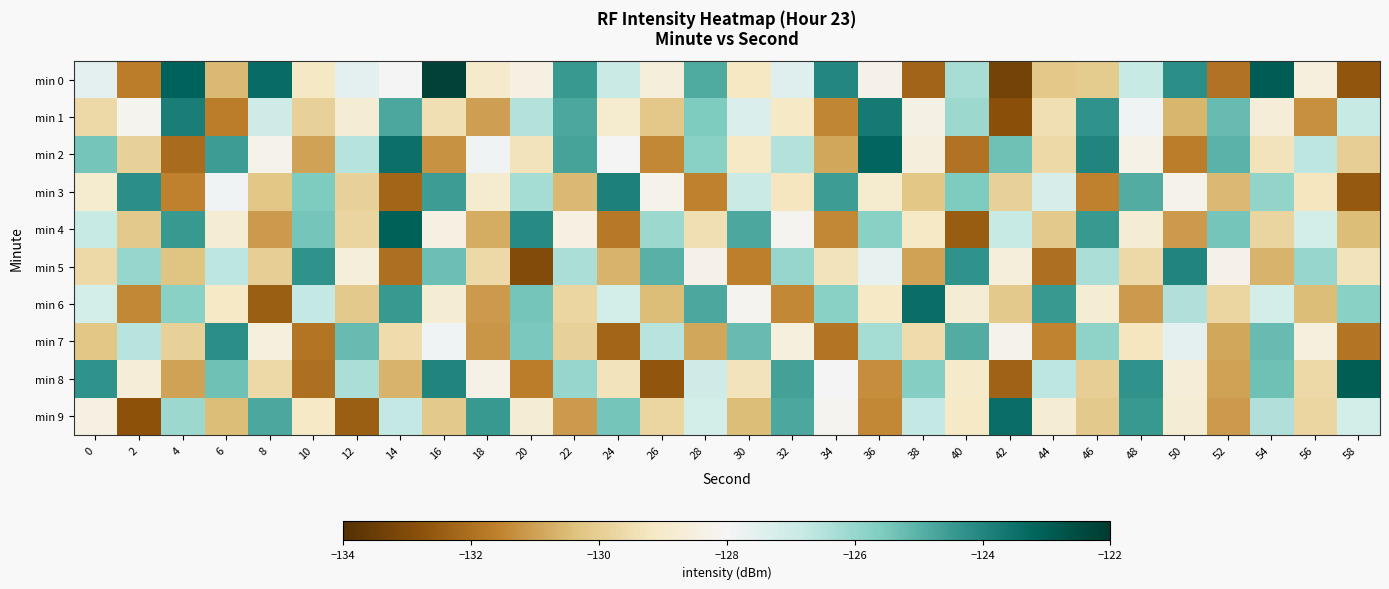

At how many categories does at least one series exceed -126?

30